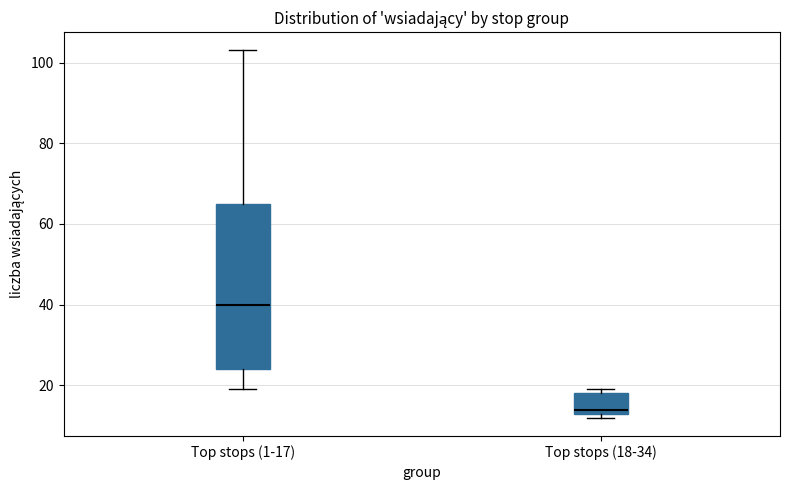

Reading left to right, transcribe this box plot: for each box, give where its median line is, the range the box spans, and where its two whiskers end, as read against the y-axis. The values are not printed on the chart, so give them approximately, as read against the axis.

Top stops (1-17): median 40, box 24 to 66, whiskers 20 to 104
Top stops (18-34): median 14 (just above the box's lower edge), box 14 to 18, whiskers 12 to 20